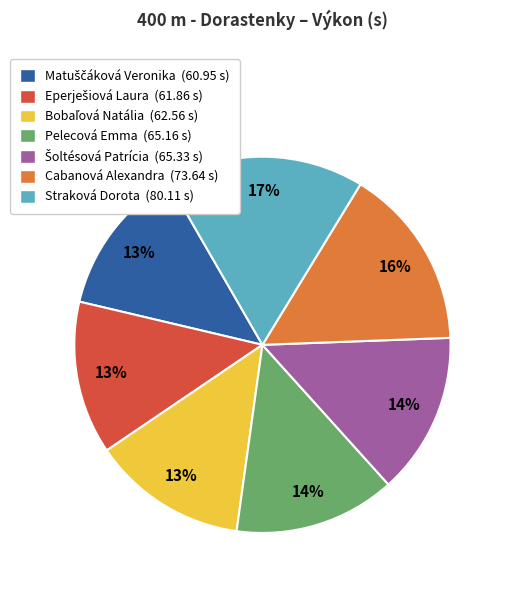

What is the ratio of the value at Pelecová Emma (65.16 s) to the value at Cabanová Alexandra (73.64 s)?

0.9